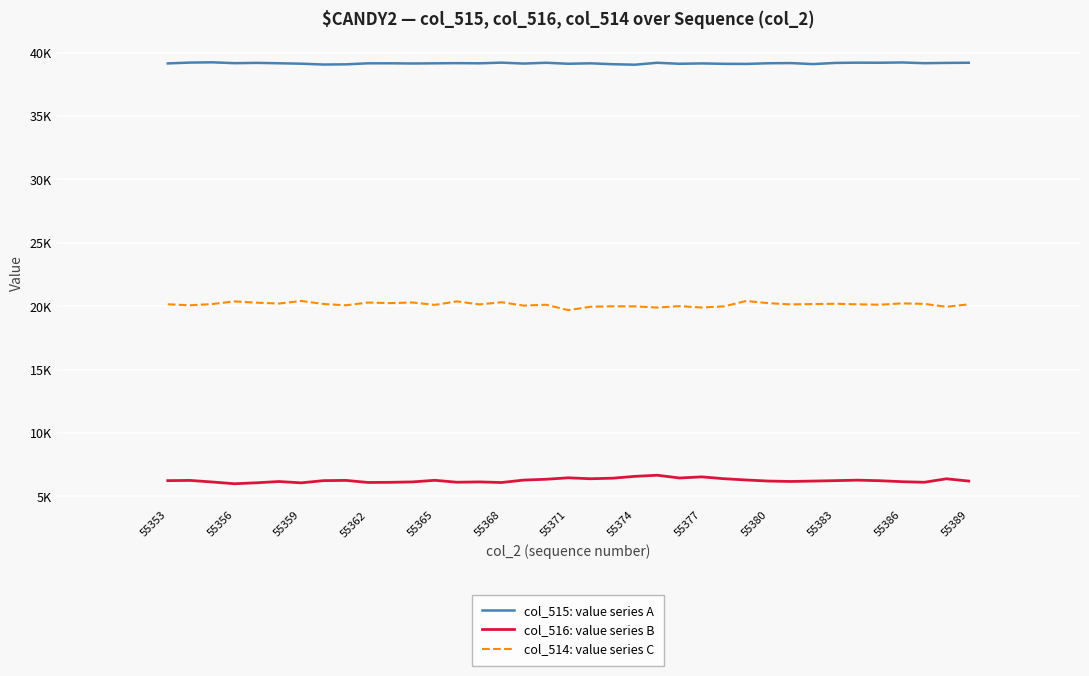

Does the chart have visible grid lines?

Yes